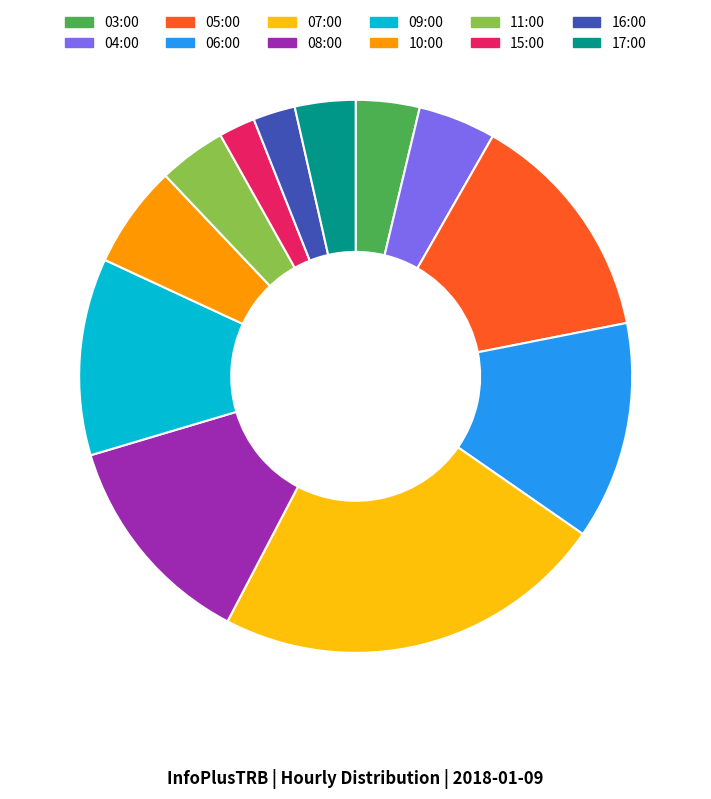

The 06:00 slice represents 24% of the pie. True or false?

False